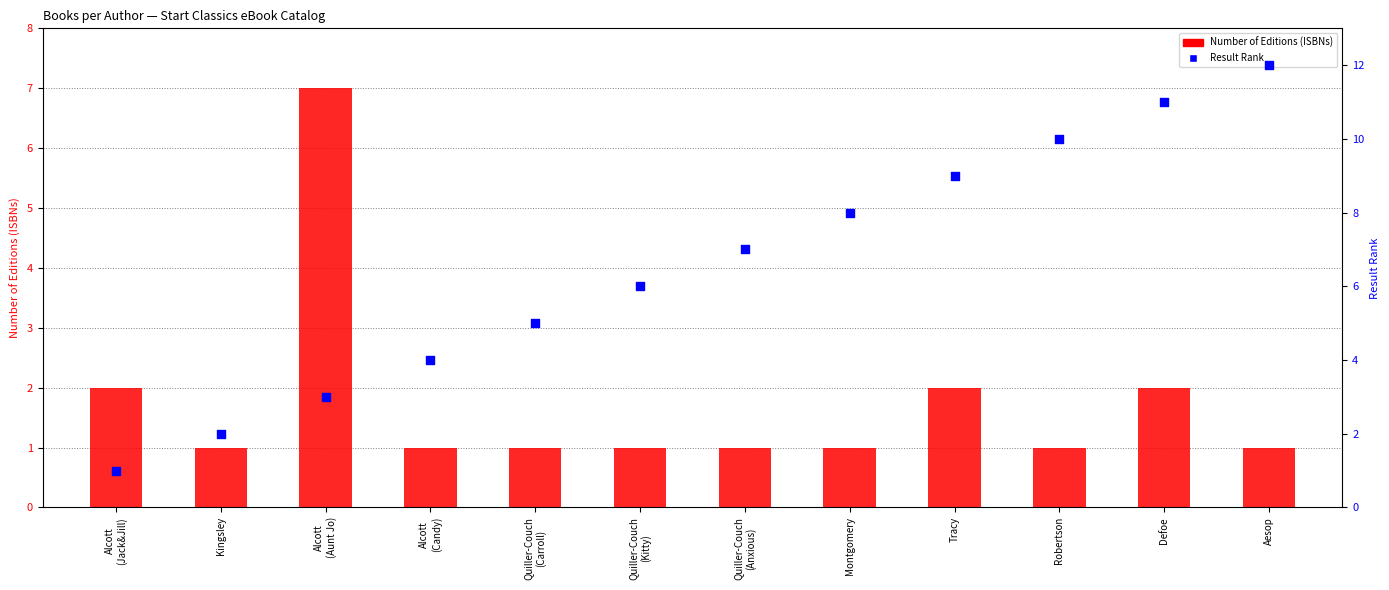

At how many categories does at least one series exceed 11?

1